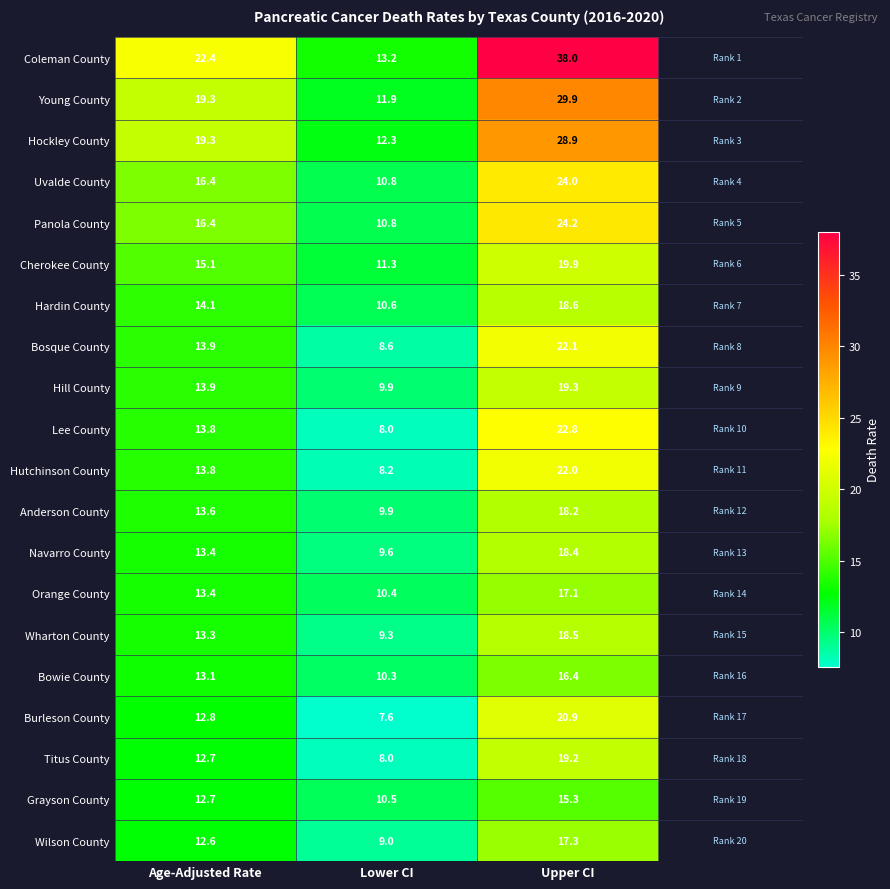

Which category has the highest value in the Hutchinson County series?

Upper CI